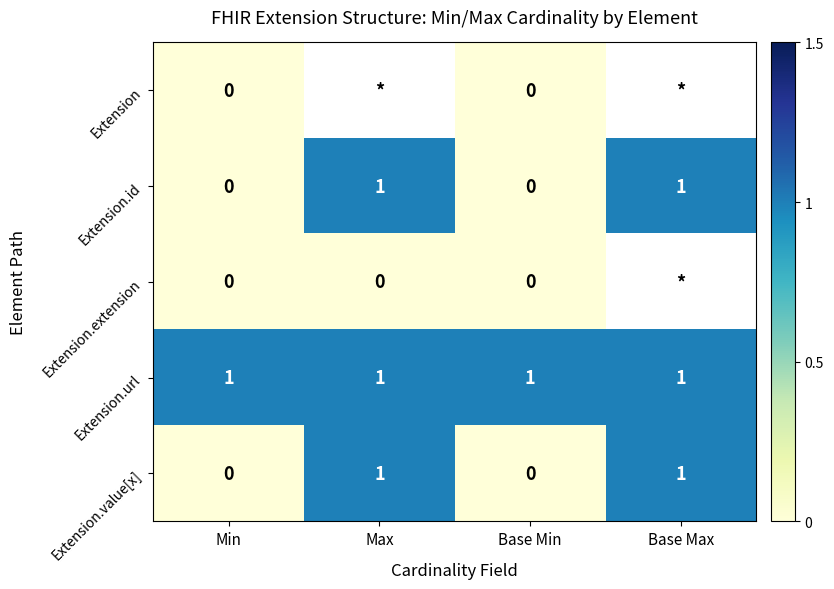

True or false: Extension.id has a value of 1 at Base Min.

False